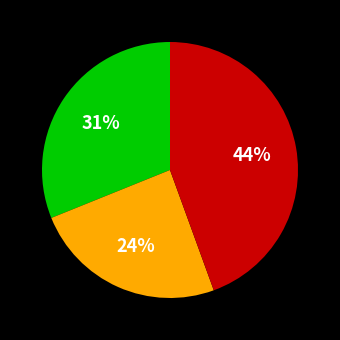

To the nearest percent, what is the average slice percentage?

33%